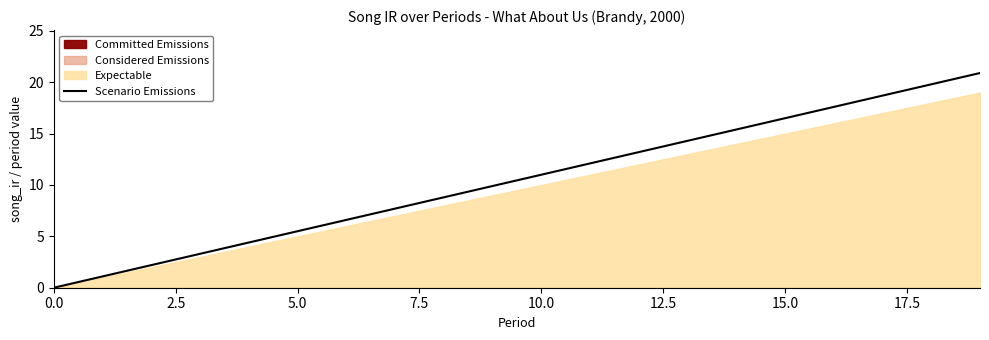

How many lines are shown in the chart?

1